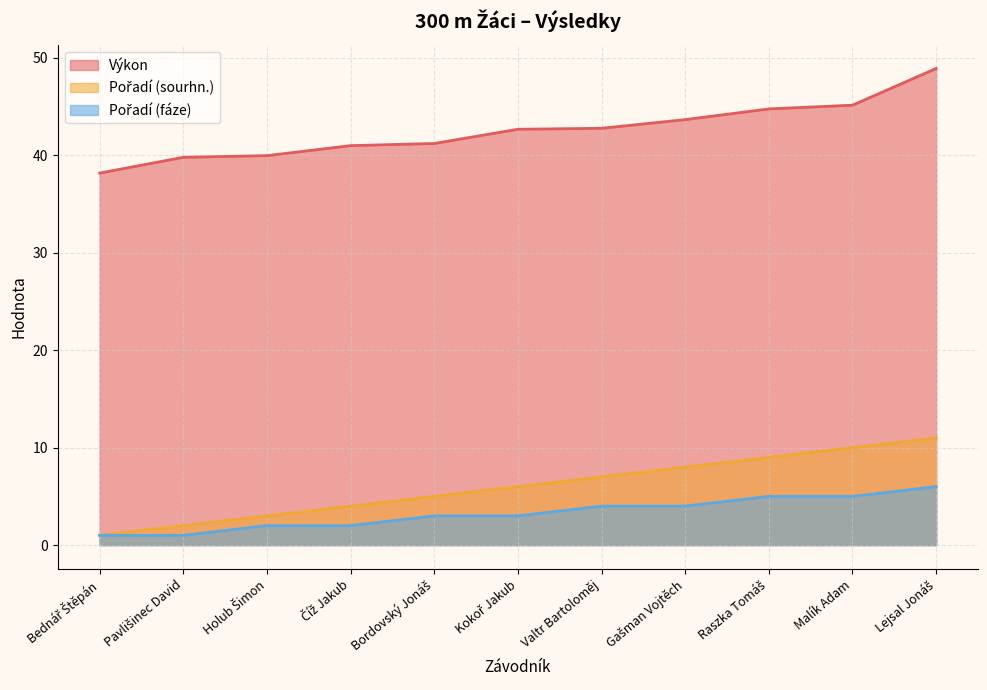

What is the value of the Pořadí (sourhn.) point at the 3rd from the left?

3.0